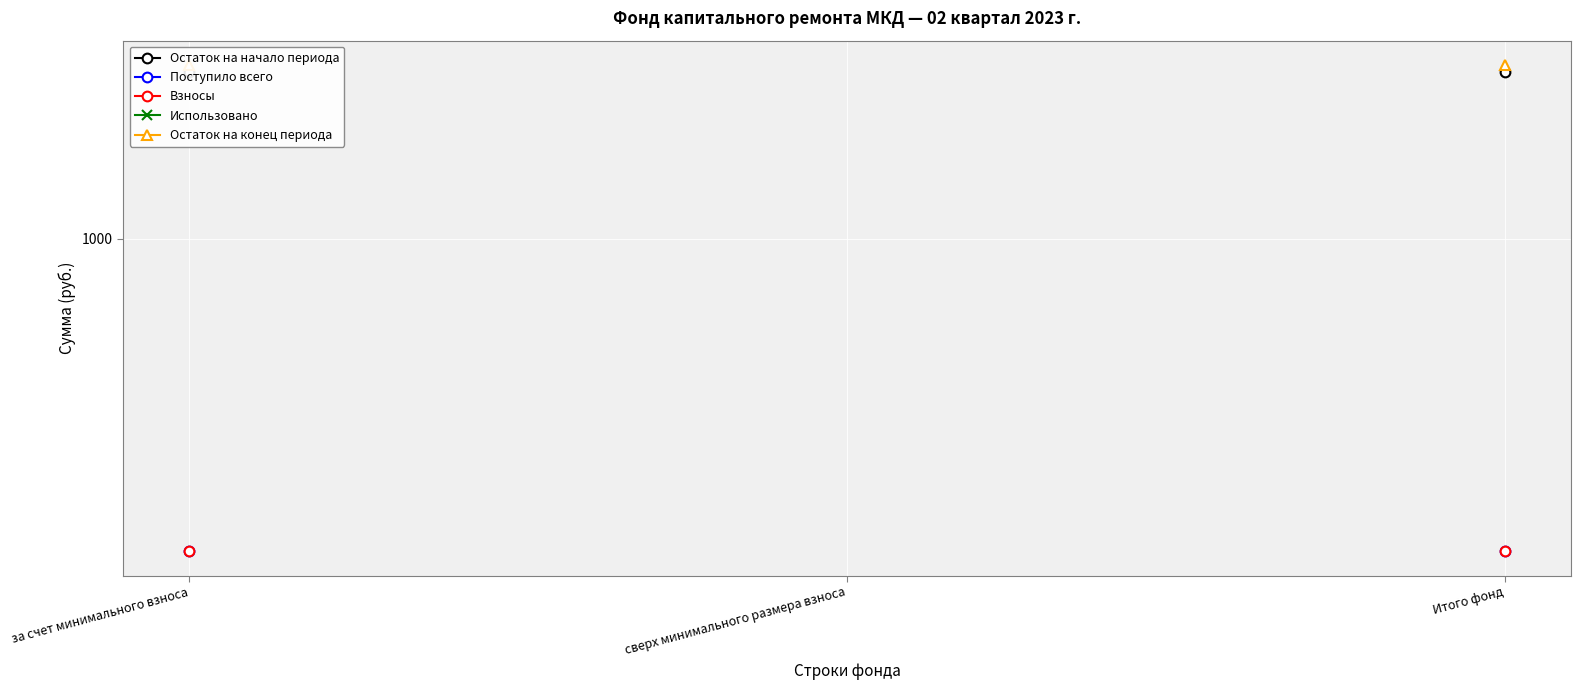

True or false: Поступило всего has a value of 131.4 at Итого фонд.

True